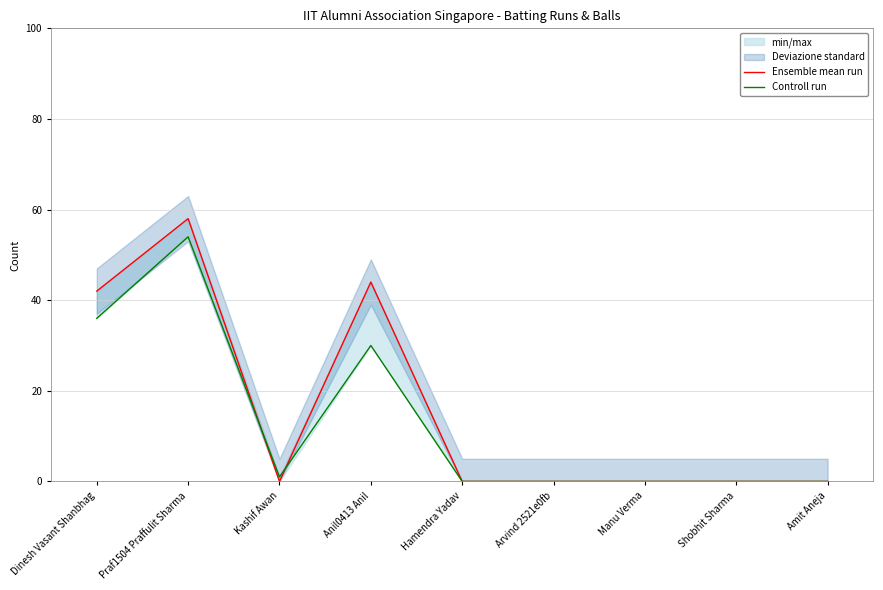

What is the greatest value displayed?

58